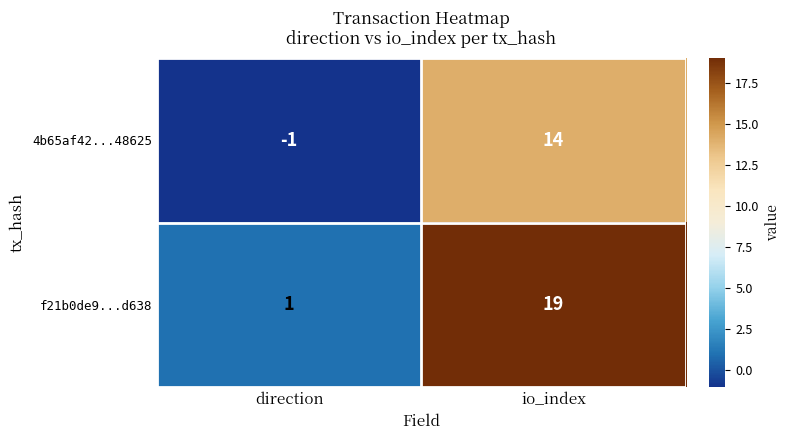

What is the maximum value shown in the chart?

19